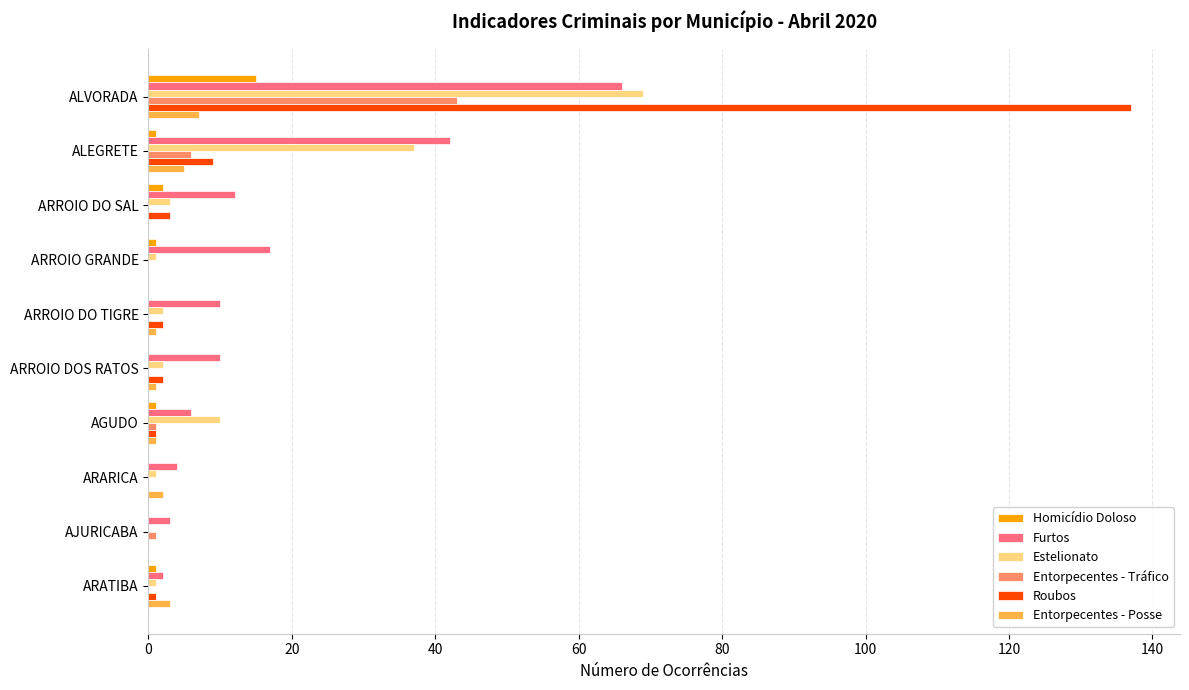

Is the value of Roubos at ARROIO DO SAL greater than the value of Furtos at ARROIO GRANDE?

No